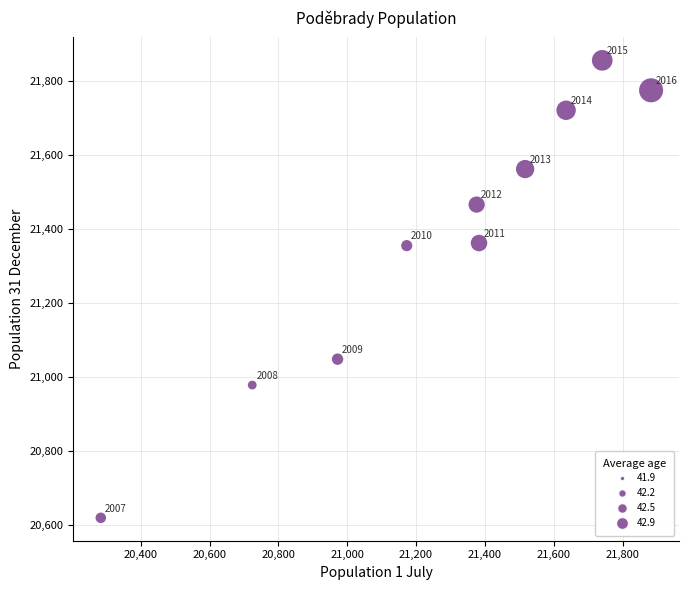

What Y value in the scatter plot is closest to 21237?

21355